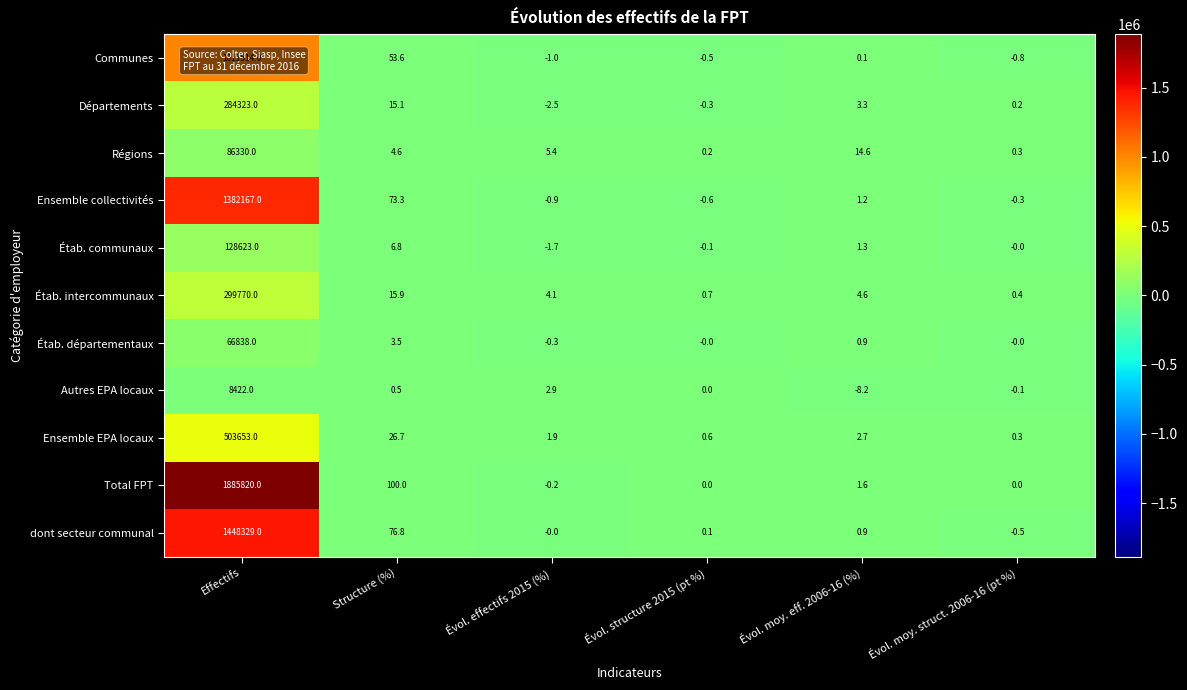

Between Évol. structure 2015 (pt %) and Évol. moy. struct. 2006-16 (pt %), which series saw the biggest shift?

dont secteur communal